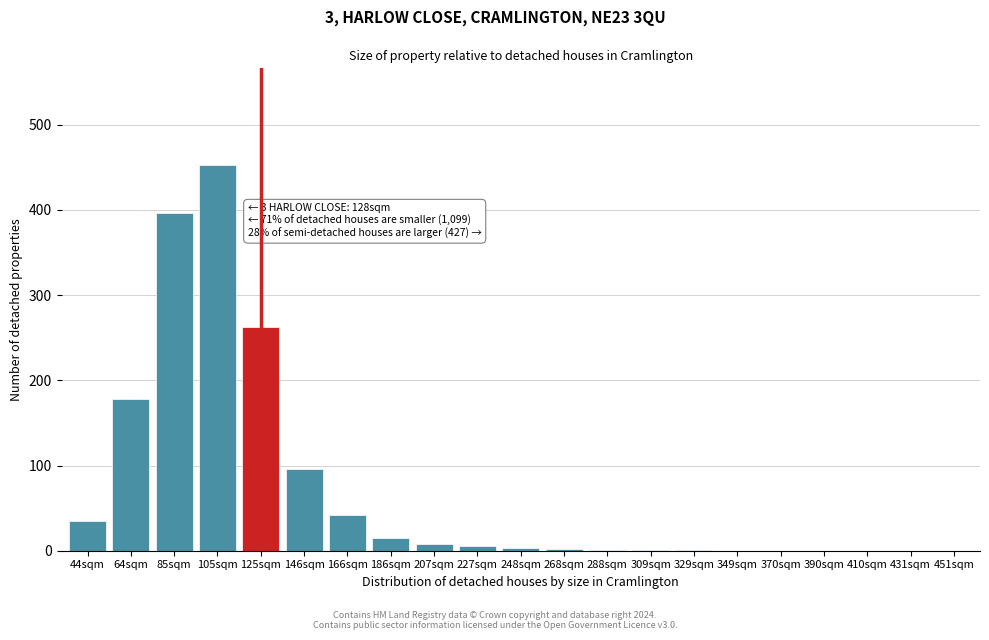

The value at 85sqm is 211. True or false?

False